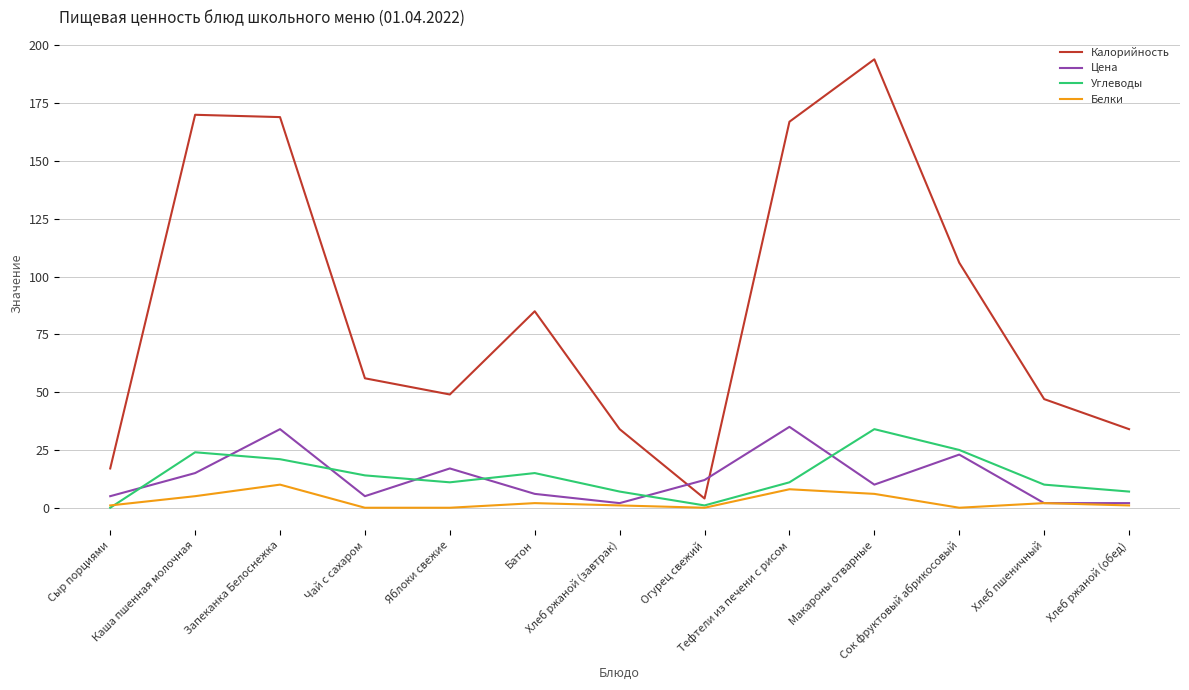

How many intersections are there between Цена and Калорийность?

2